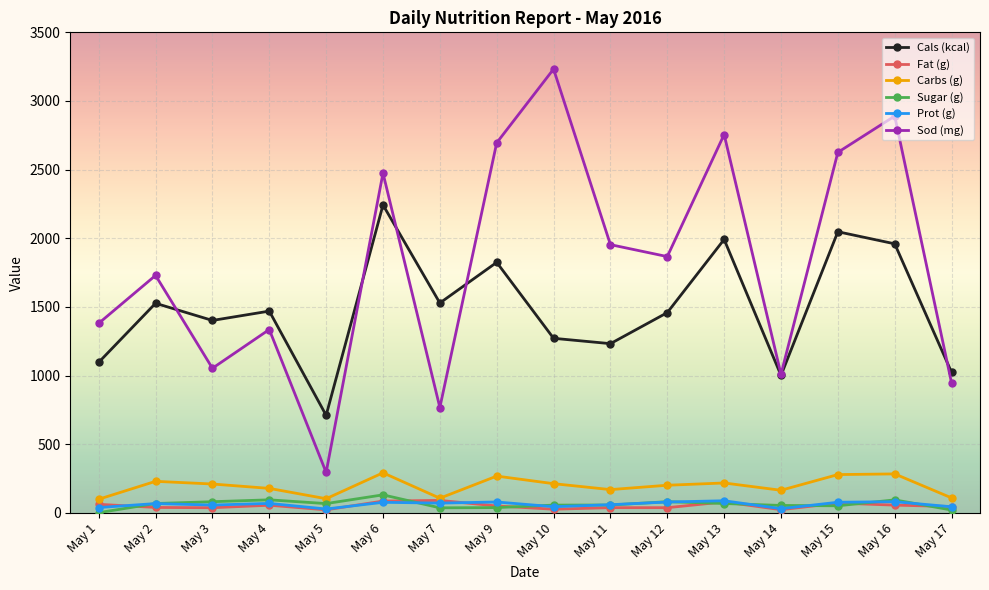

Which series has the largest range (max minus min)?

Sod (mg)